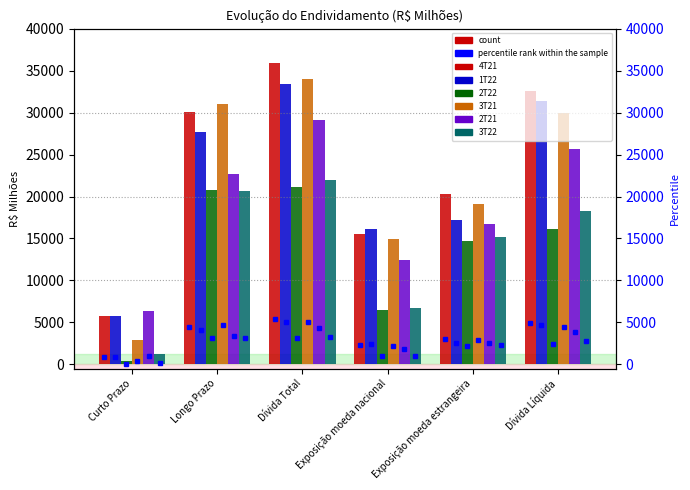

Is the value of 2T22 at Exposição moeda estrangeira greater than the value of 1T22 at Exposição moeda nacional?

No